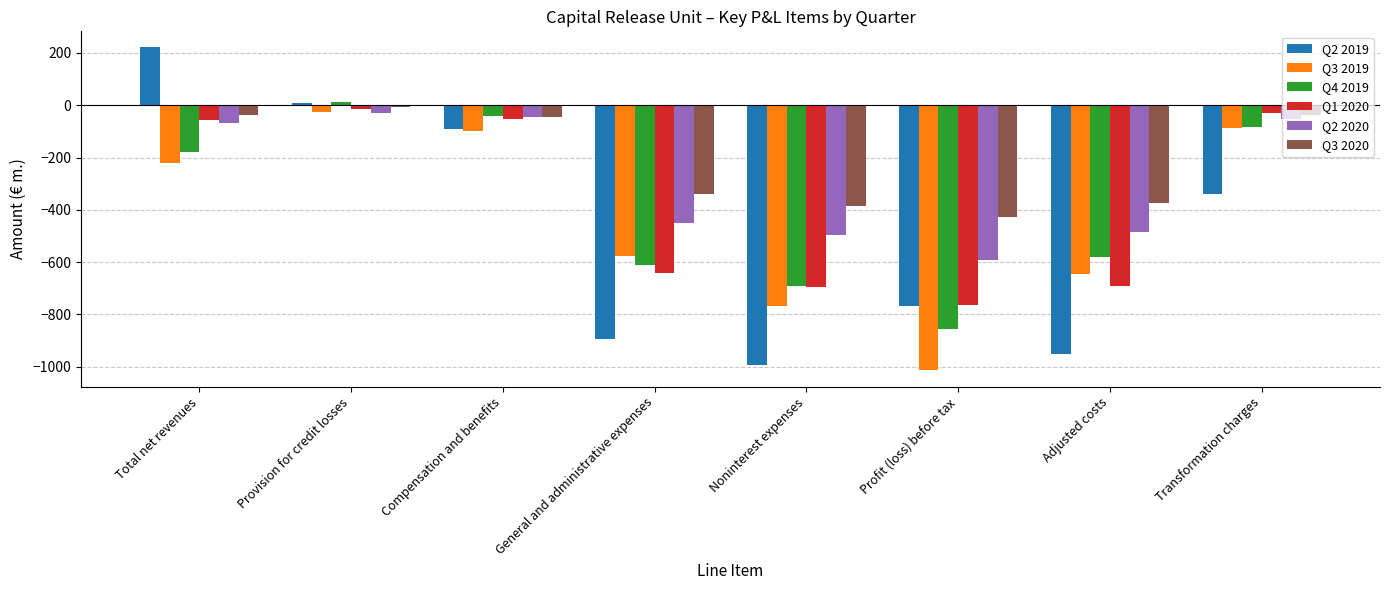

What is the difference between the highest and lowest values at Transformation charges?

309.6